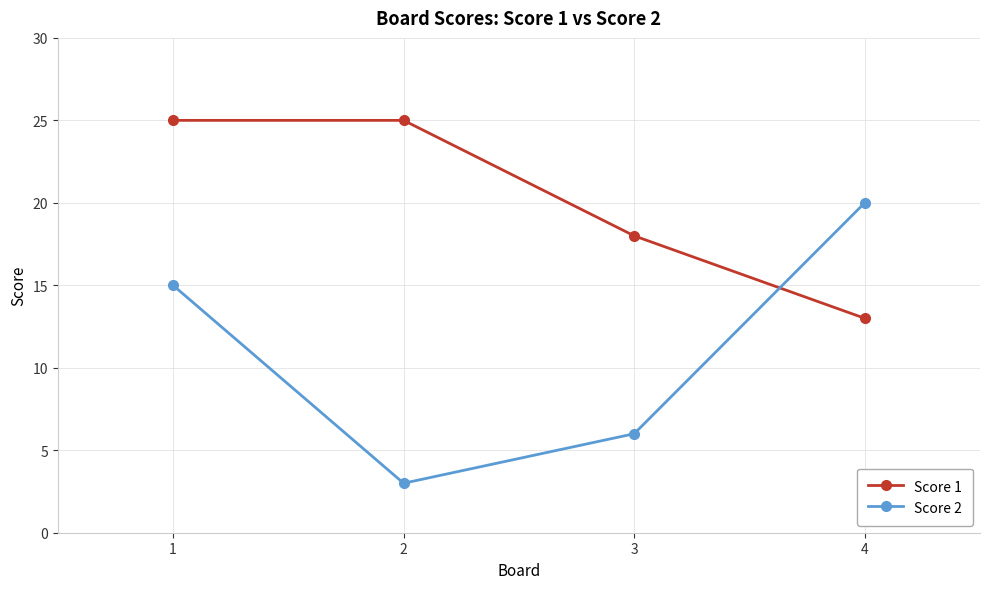

Reading left to right, list all the values displayed in this chart.

Score 1: 25	25	18	13
Score 2: 15	3	6	20